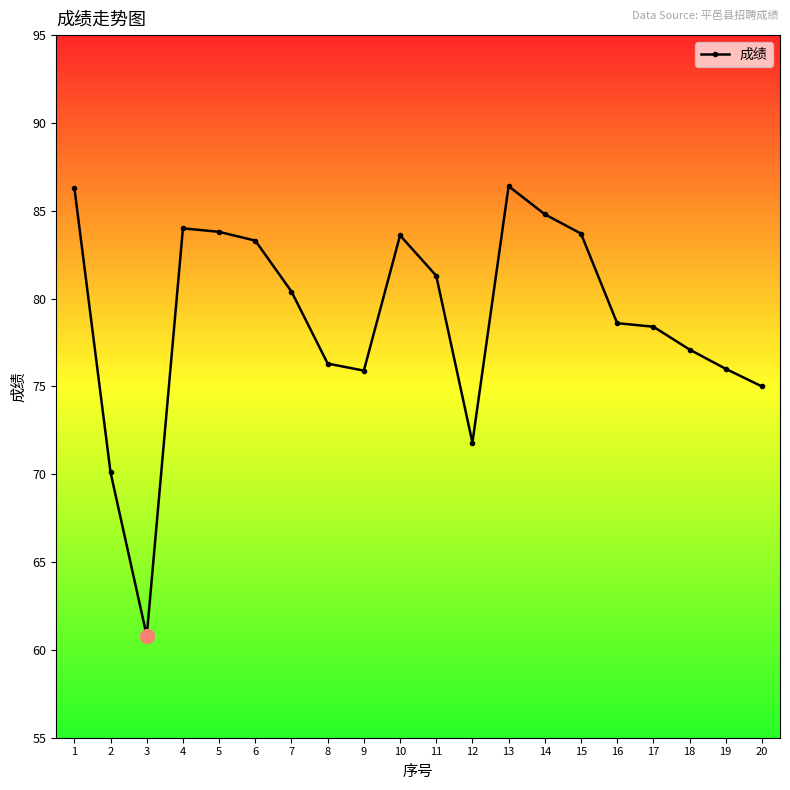

What is the average value?

78.9